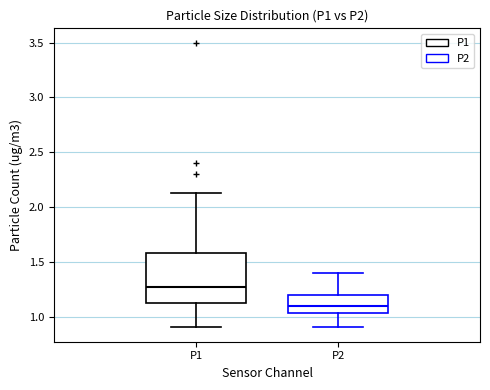

Reading left to right, transcribe this box plot: for each box, give where its median line is, the range the box spans, and where its two whiskers end, as read against the y-axis. The values are not printed on the chart, so give them approximately, as read against the axis.

P1: median 1.25, box 1.10 to 1.60, whiskers 0.90 to 2.15
P2: median 1.10, box 1.05 to 1.20, whiskers 0.90 to 1.40